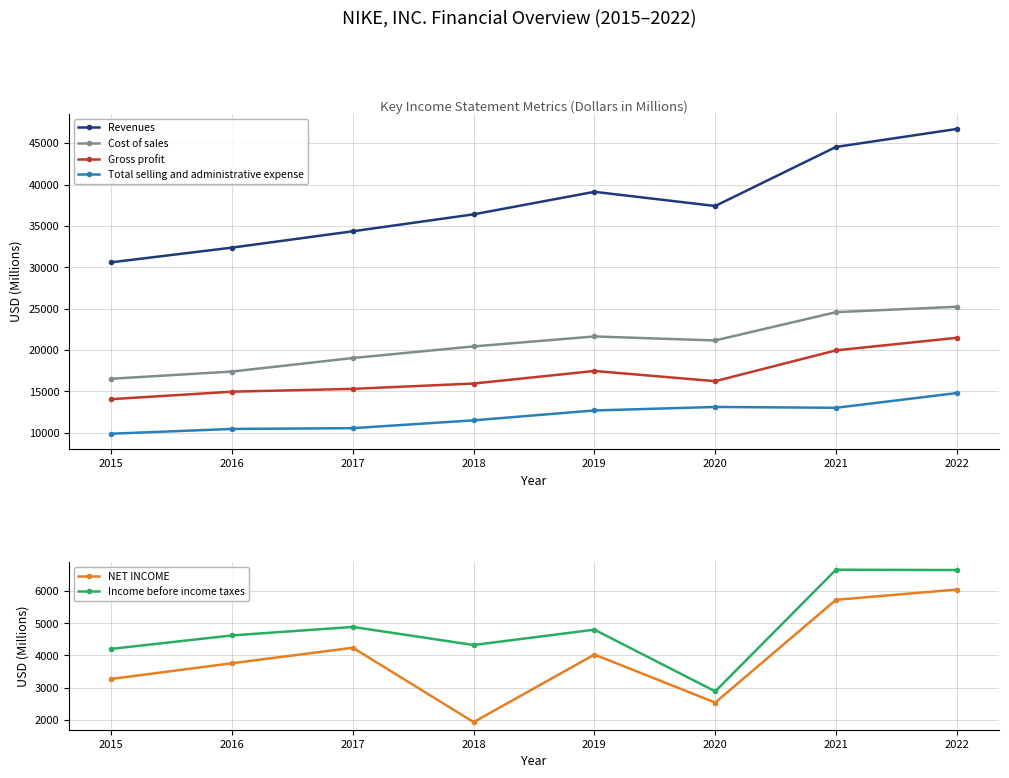

Which series has the widest spread of values?

Revenues